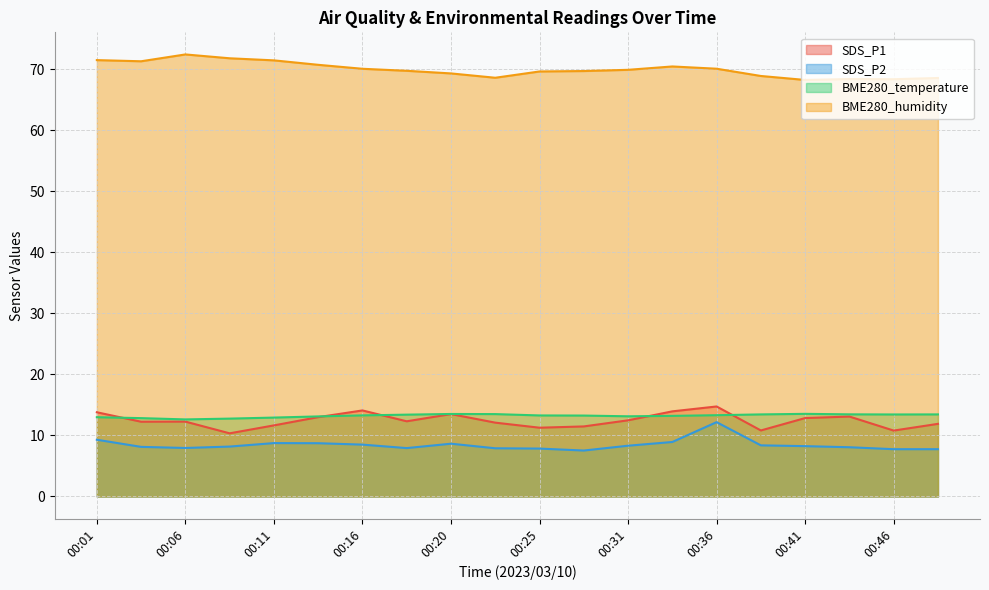

What is the difference between the second highest and second lowest values in the SDS_P1 series?

3.3